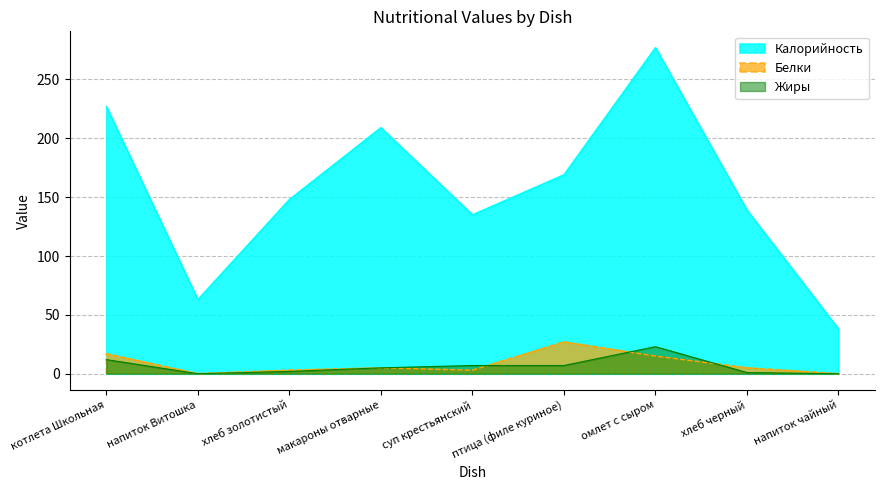

In Калорийность, how many points are lower than both neighbors (excluding endpoints)?

2